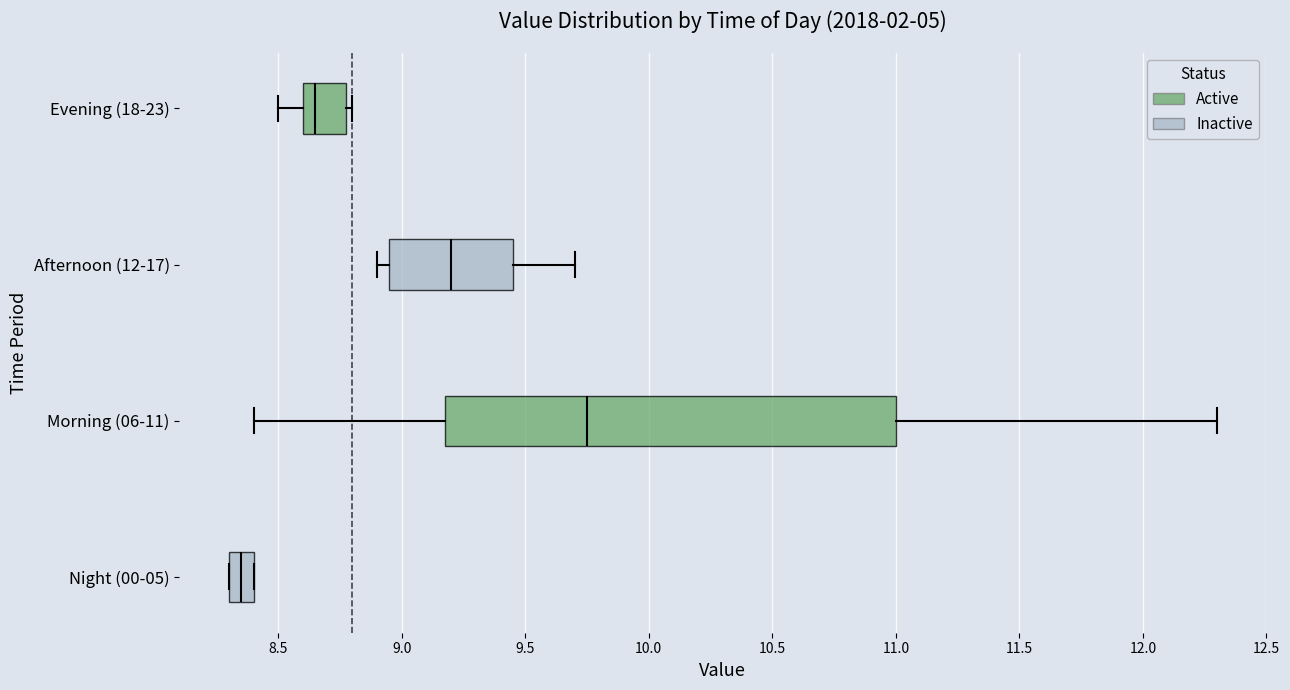

Which box's median line is the furthest to the left?

Night (00-05)